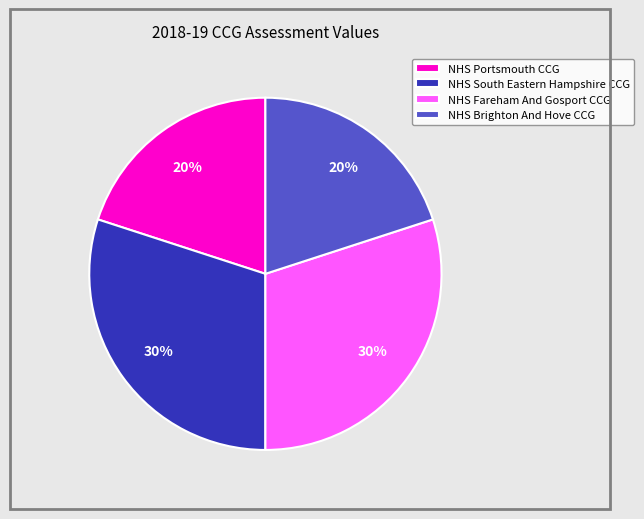

To the nearest percent, what portion does NHS Brighton And Hove CCG represent?

20%